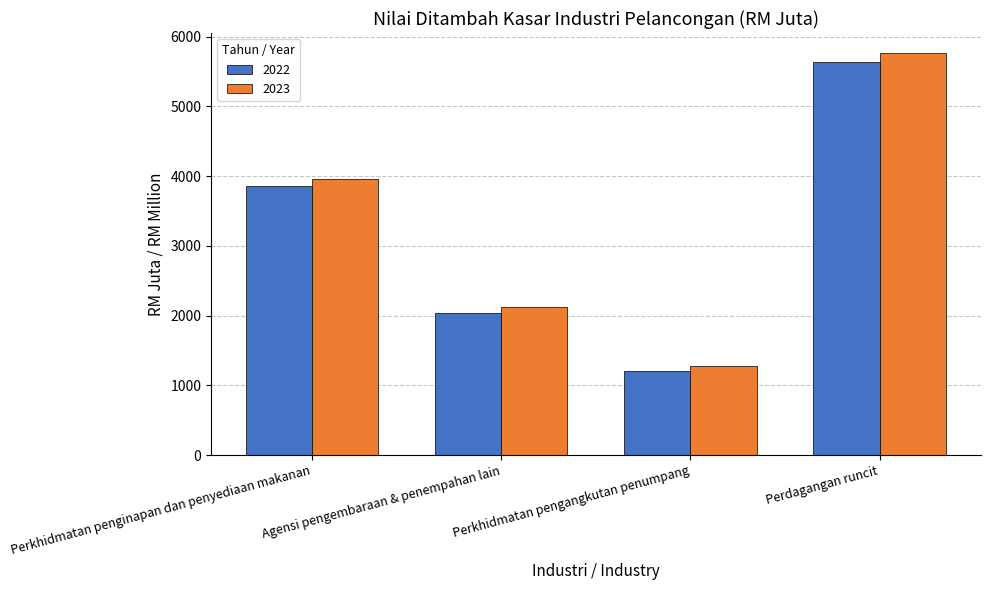

What is the difference between the second highest and second lowest values in the 2023 series?

1834.5